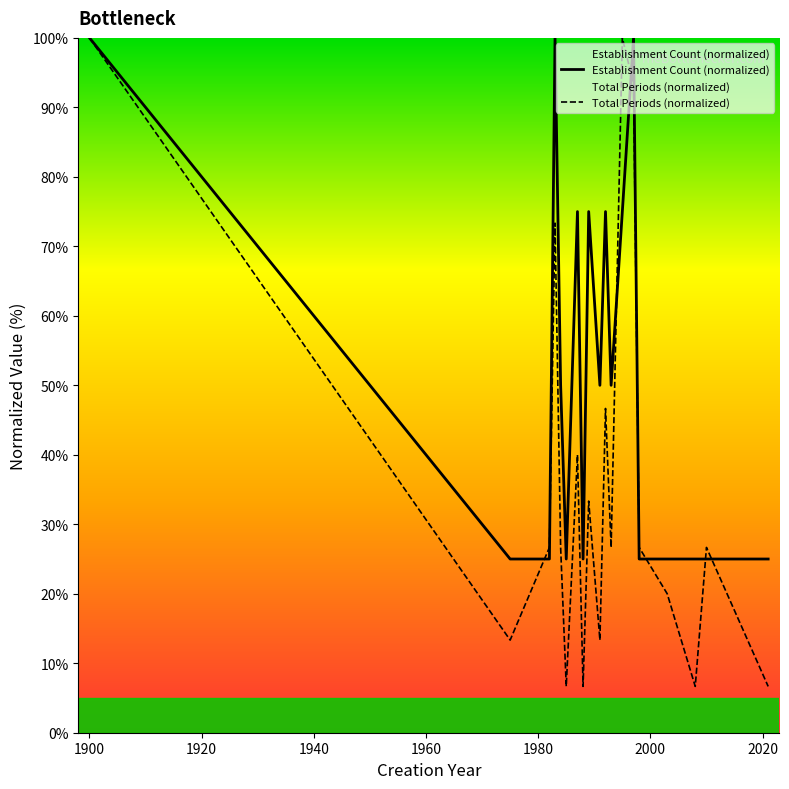

True or false: Total Periods (normalized) has more than 2 points higher than both neighbors.

True